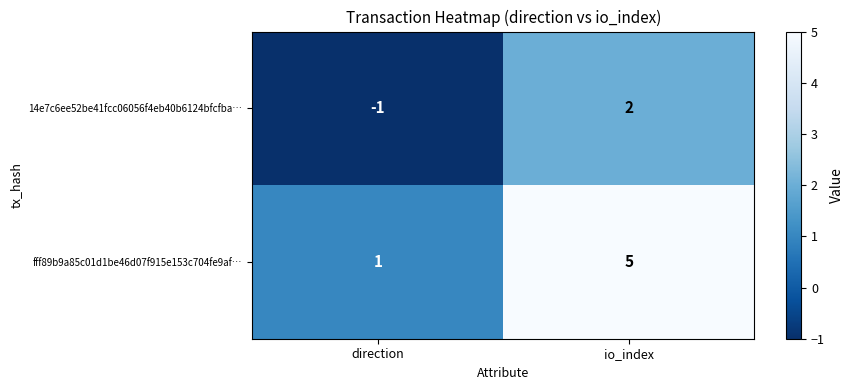

What is the difference between the fff89b9a85c01d1be46d07f915e153c704fe9af… values at io_index and direction?

4